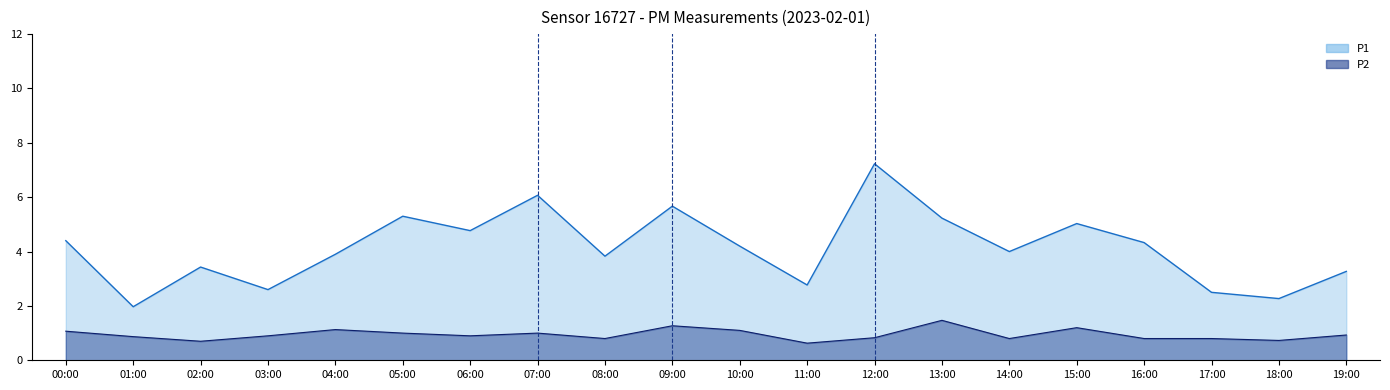

In P2, how many points are lower than both neighbors (excluding endpoints)?

6